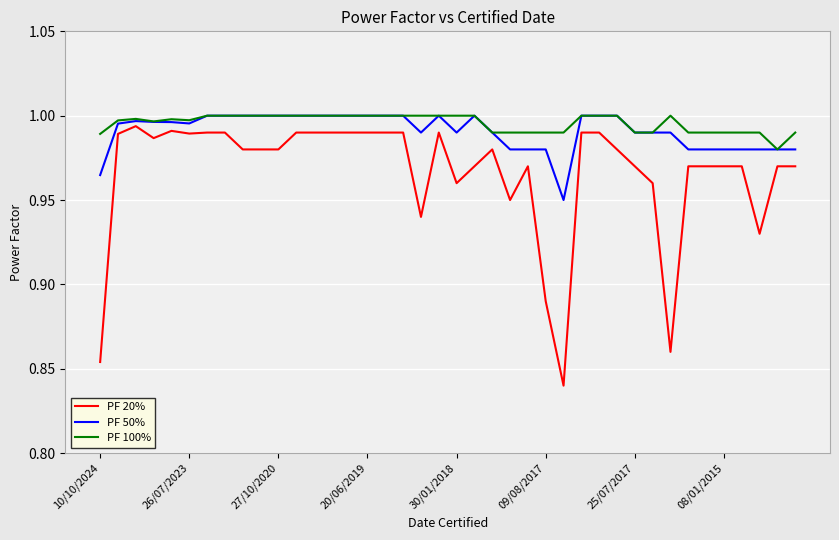

What are all the series names shown in the legend?

PF 20%, PF 50%, PF 100%